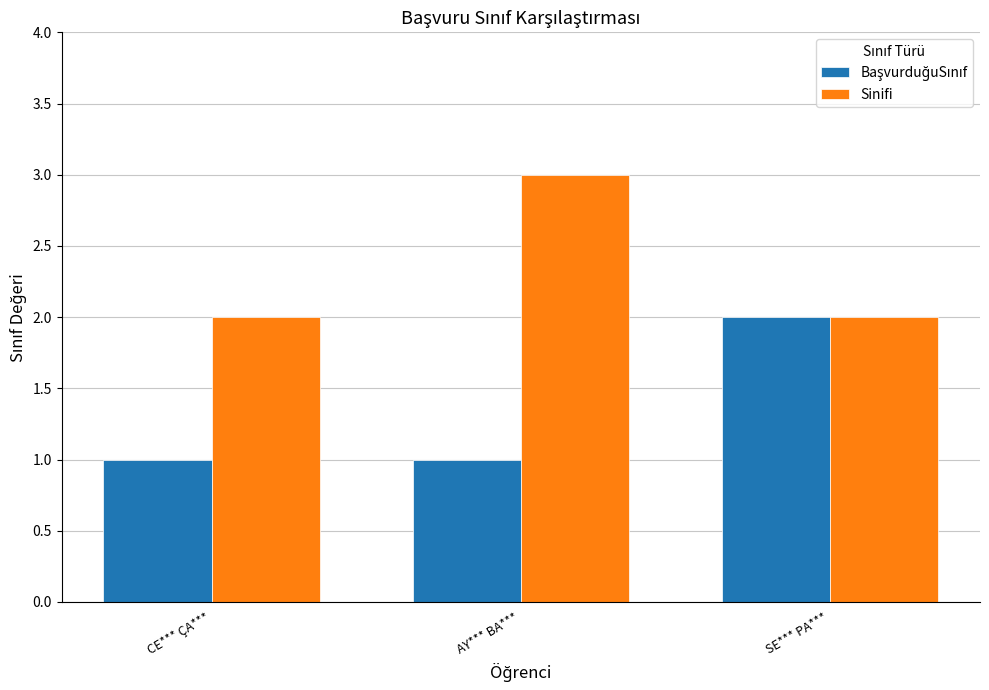

How many bars are there in total?

6